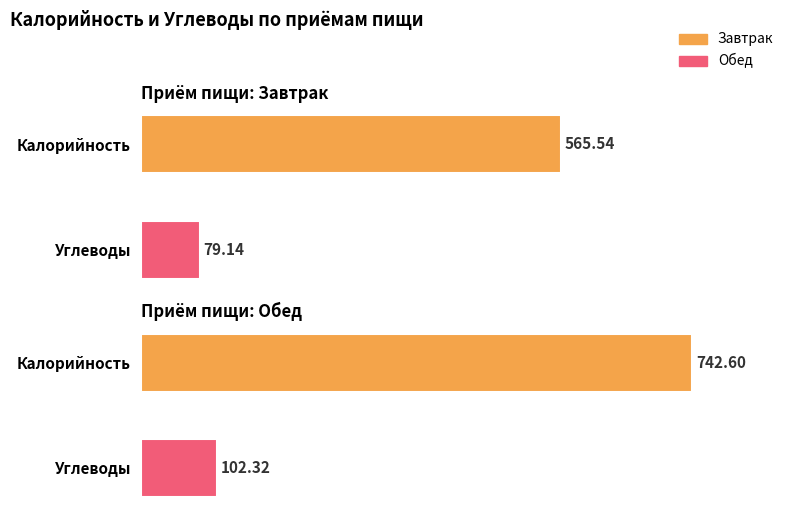

Reading left to right, transcribe all the data shown in this chart.

Завтрак: 565.5	79.1
Обед: 742.6	102.3